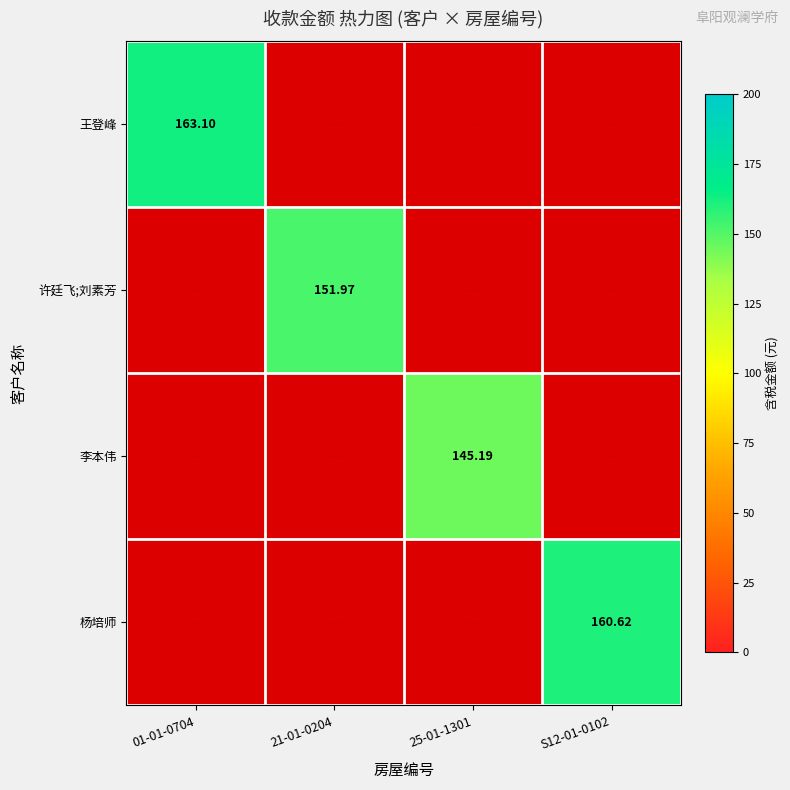

How many data points does each series have?

4